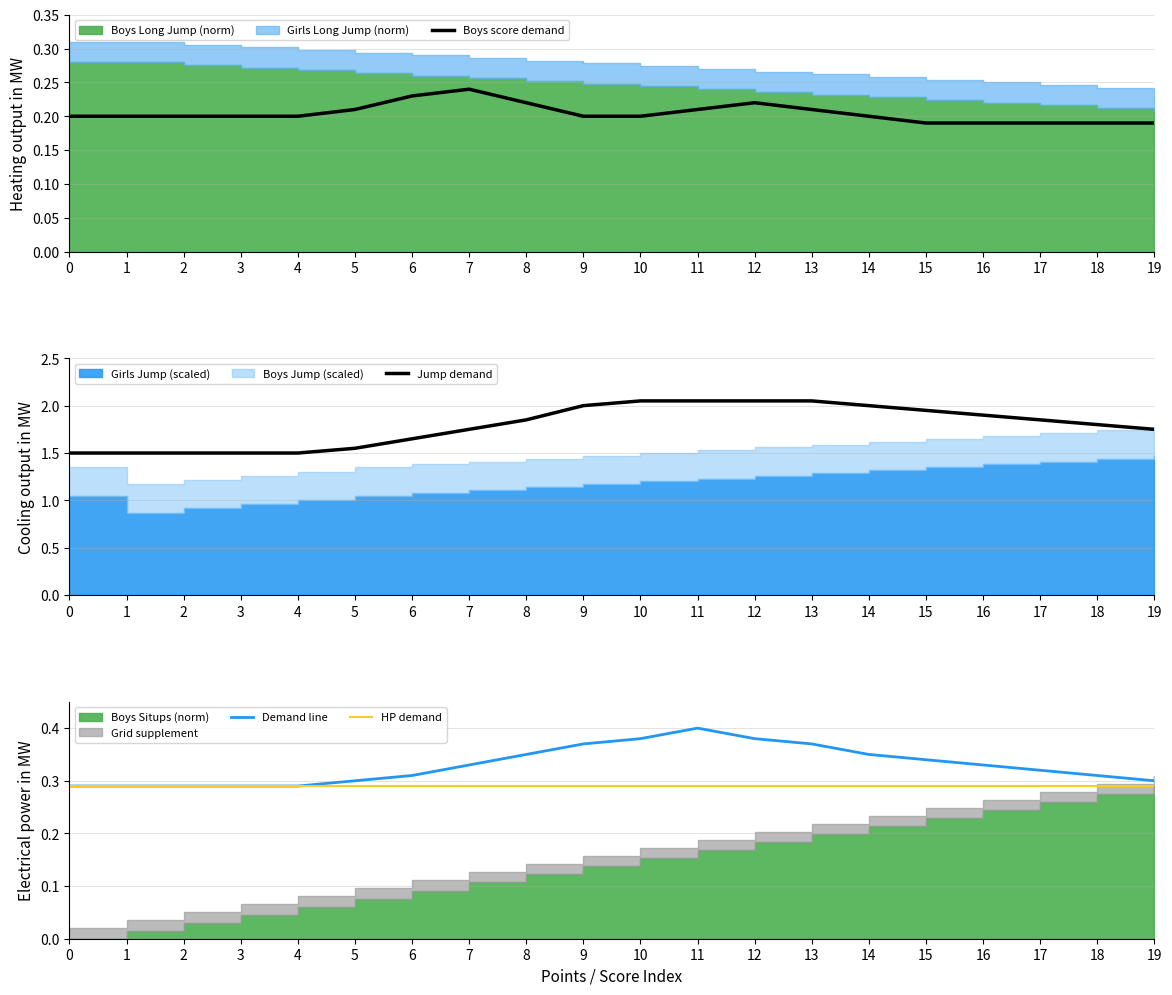

What is the sum of all Jump demand values?

35.8